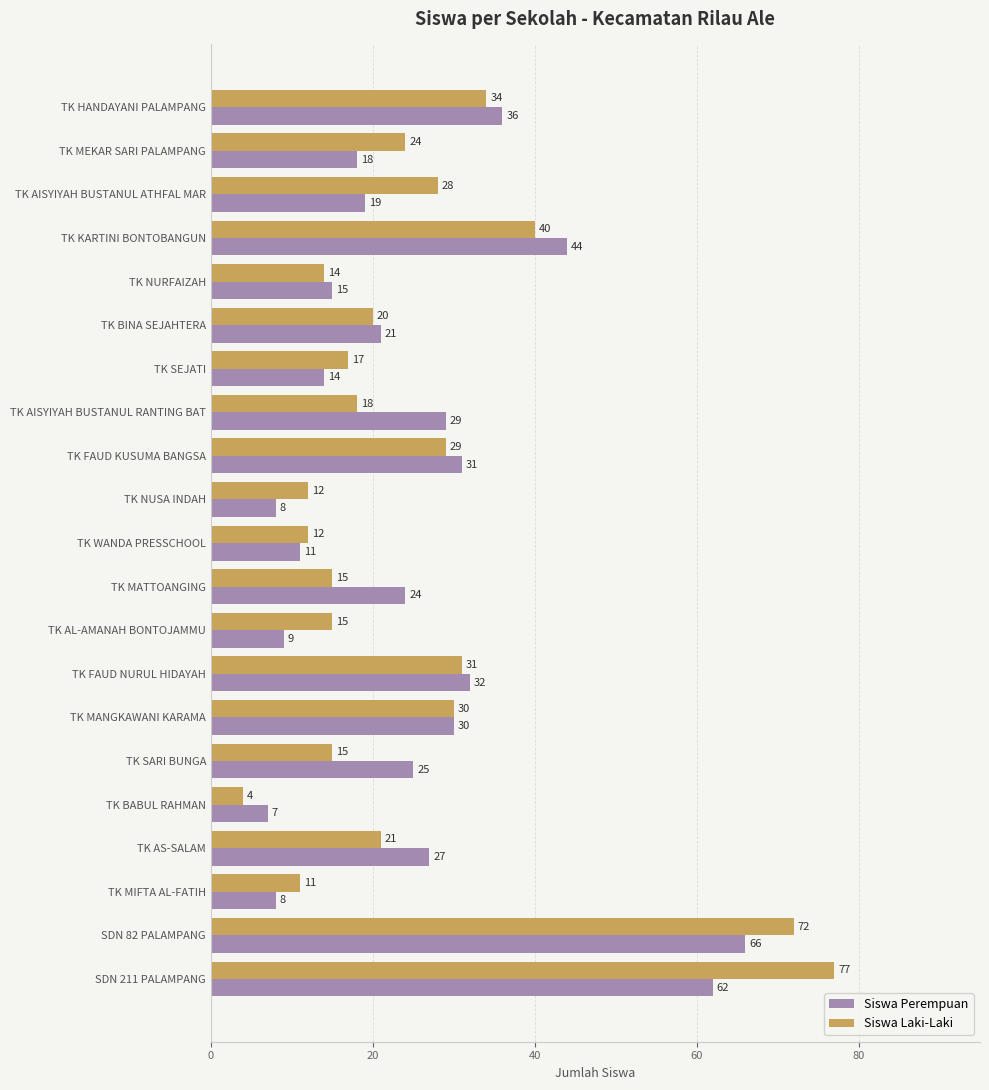

At how many categories does at least one series exceed 40?

3